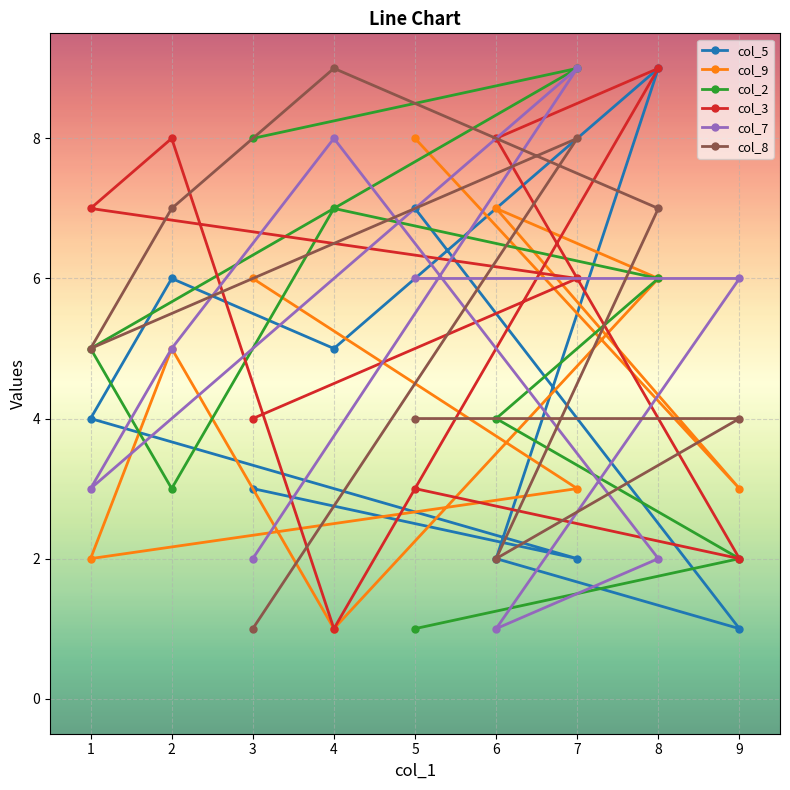

After their last crossing, which series has the higher values: col_7 or col_3?

col_7